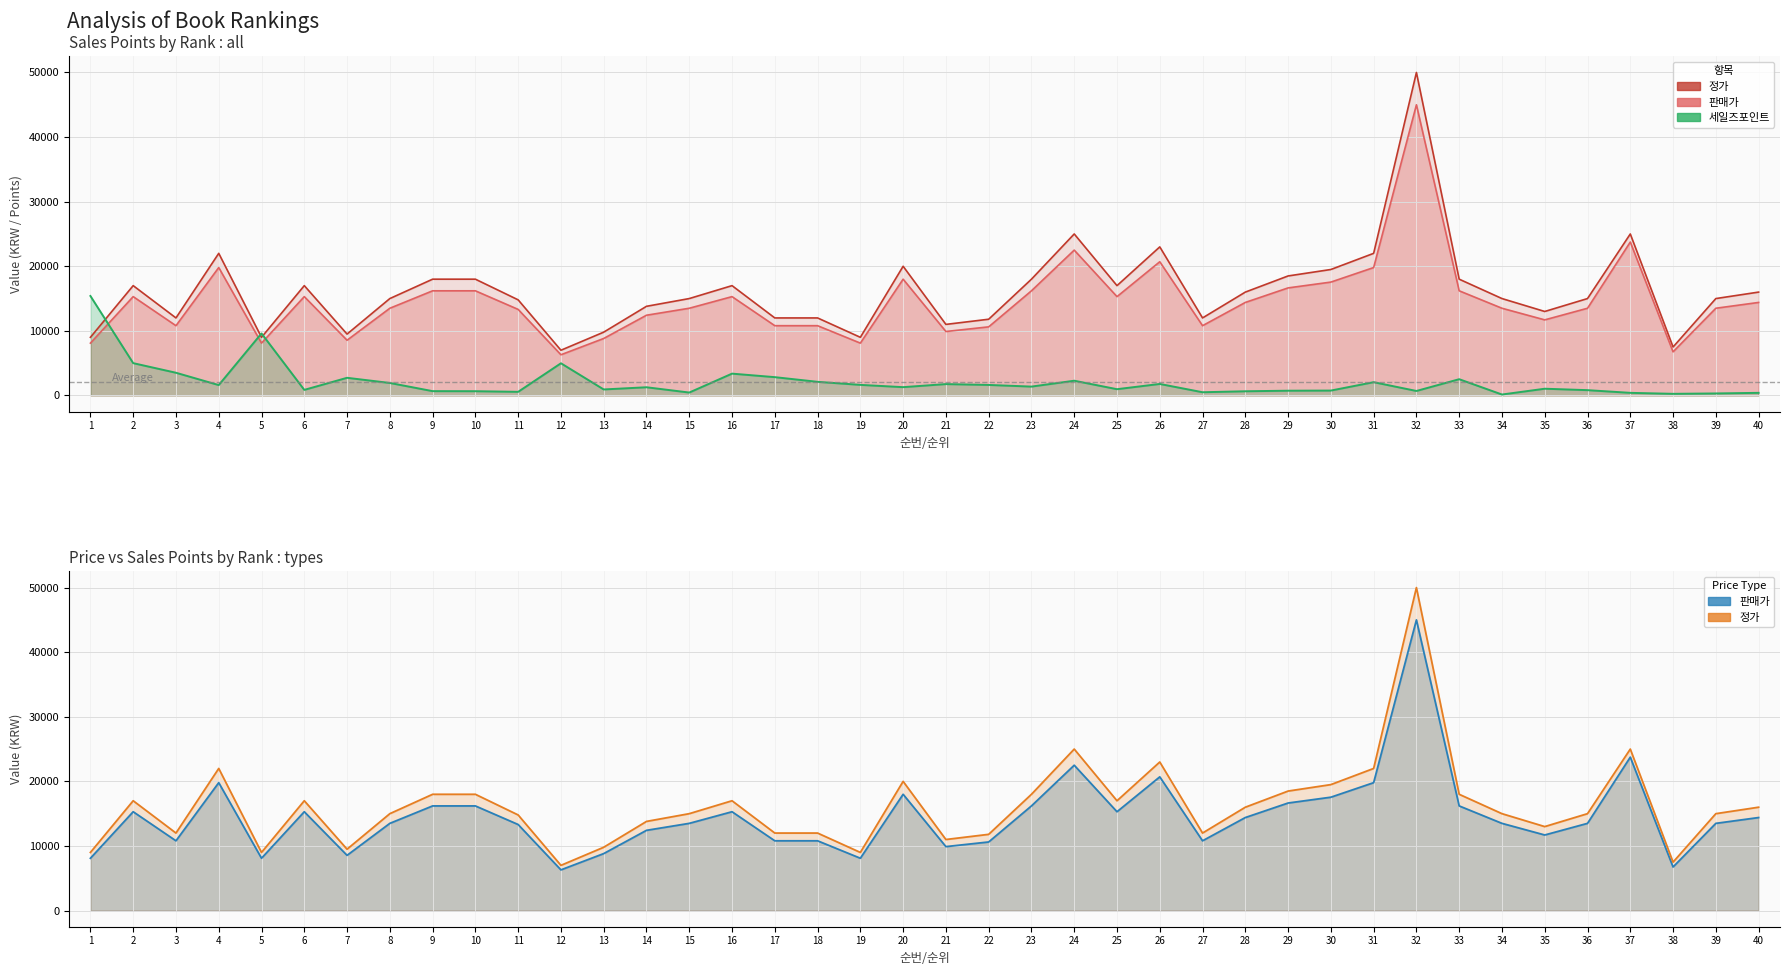

Is the value of 정가 at 29 greater than the value of 세일즈포인트 at 32?

Yes